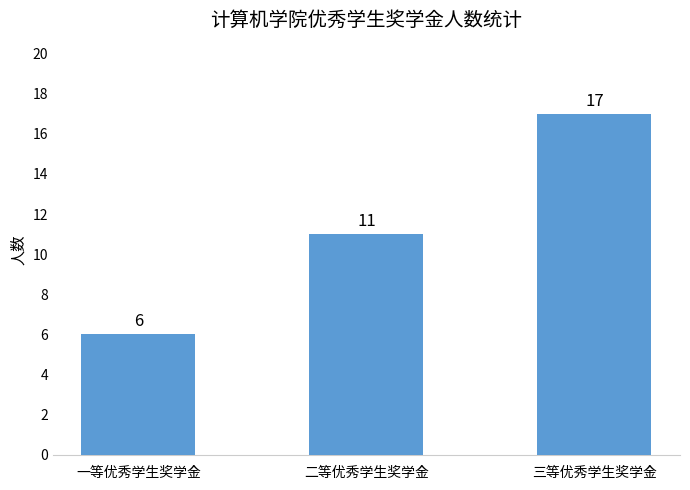

Reading left to right, transcribe all the data shown in this chart.

一等优秀学生奖学金=6	二等优秀学生奖学金=11	三等优秀学生奖学金=17